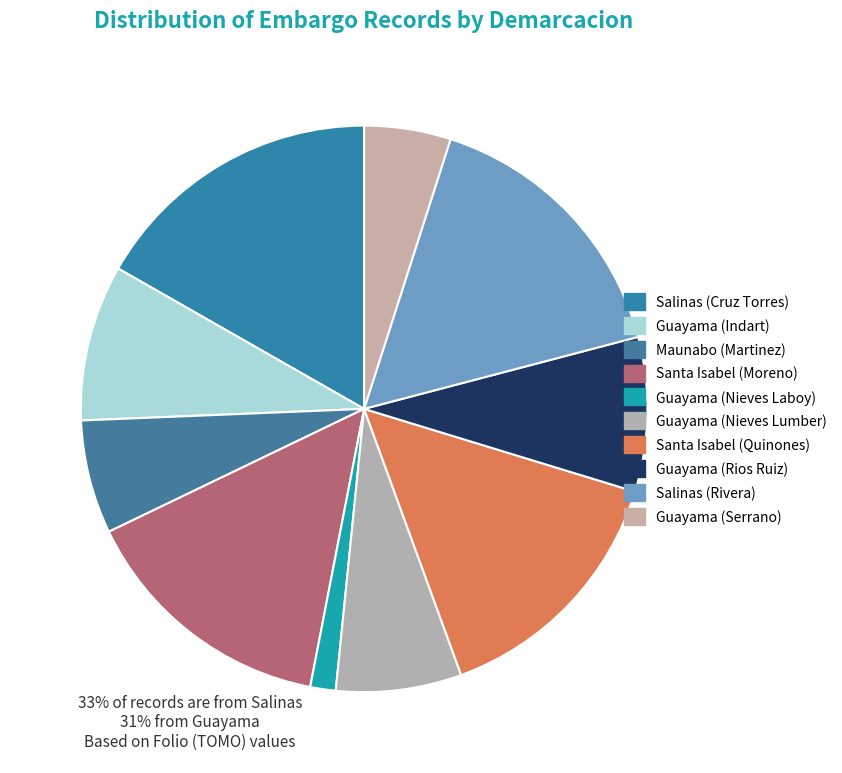

How many segments does this pie chart have?

10